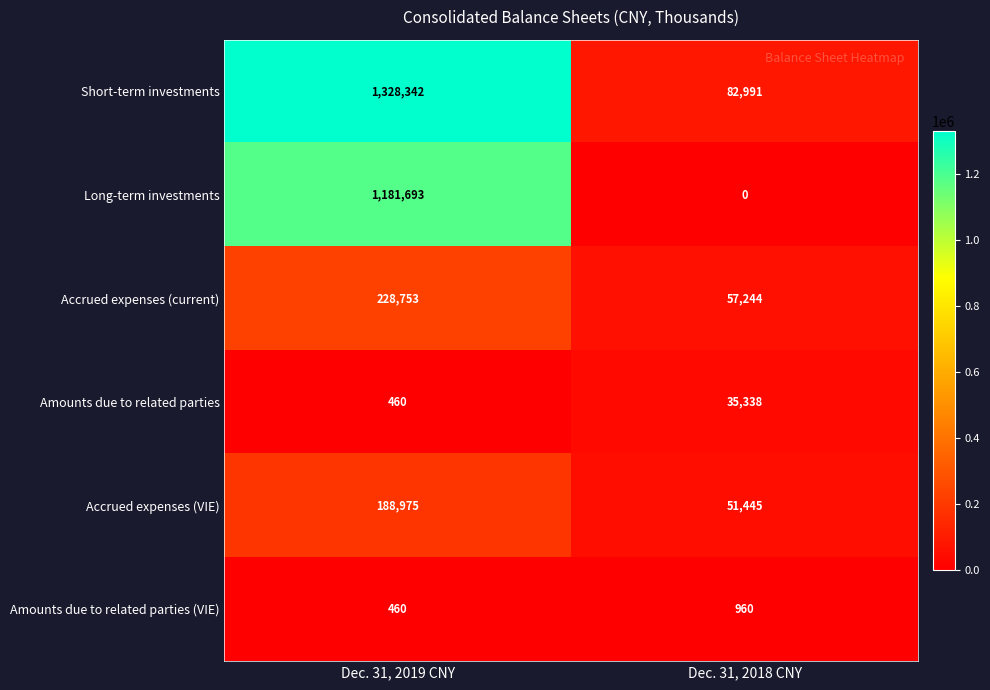

At Dec. 31, 2018 CNY, list the series in order from largest to smallest.

Short-term investments, Accrued expenses (current), Accrued expenses (VIE), Amounts due to related parties, Amounts due to related parties (VIE), Long-term investments